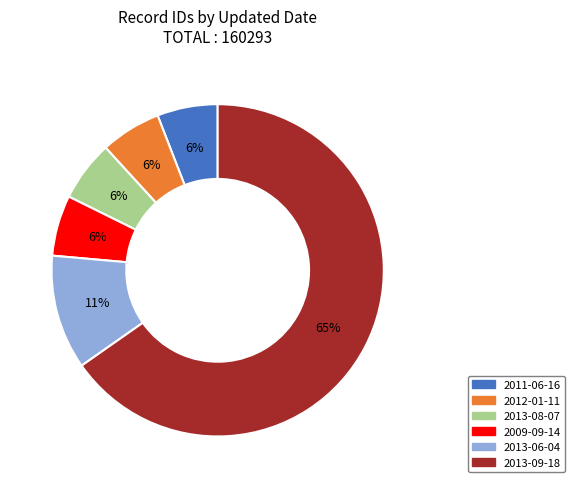

Is there any slice that represents more than half of the pie?

Yes